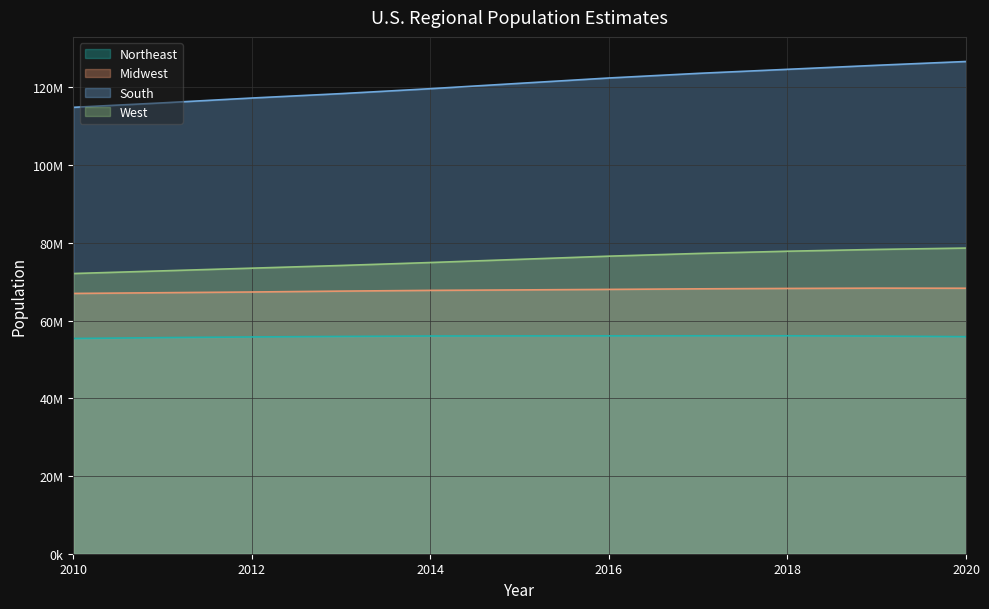

Which series has the widest spread of values?

South